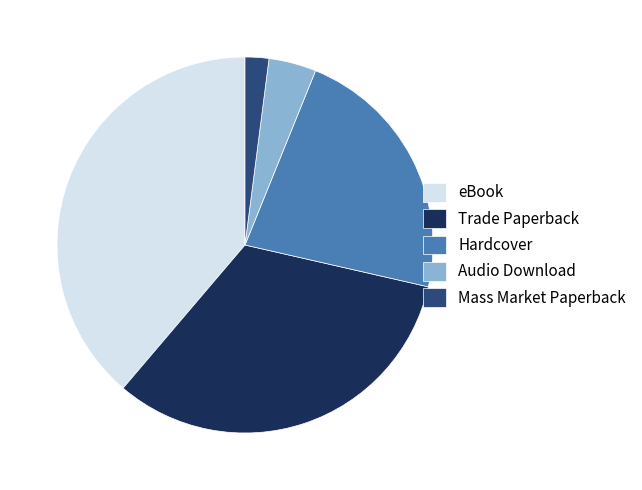

Count the number of slices in the pie.

5